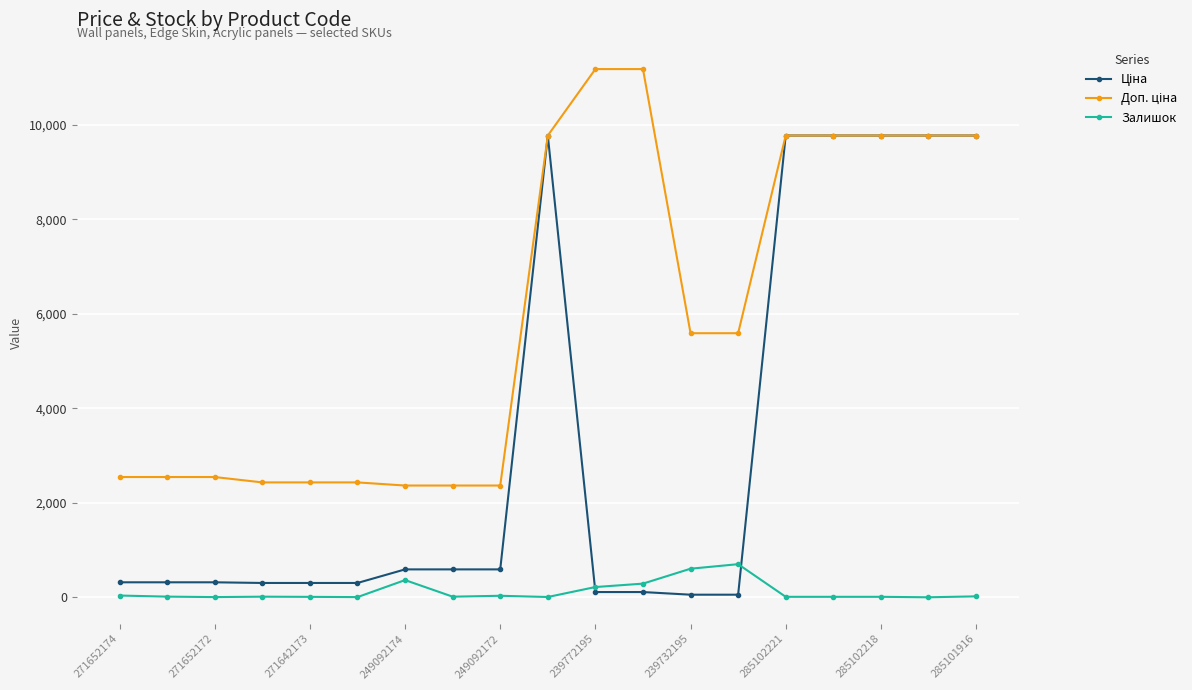

Count the number of data series in this chart.

3